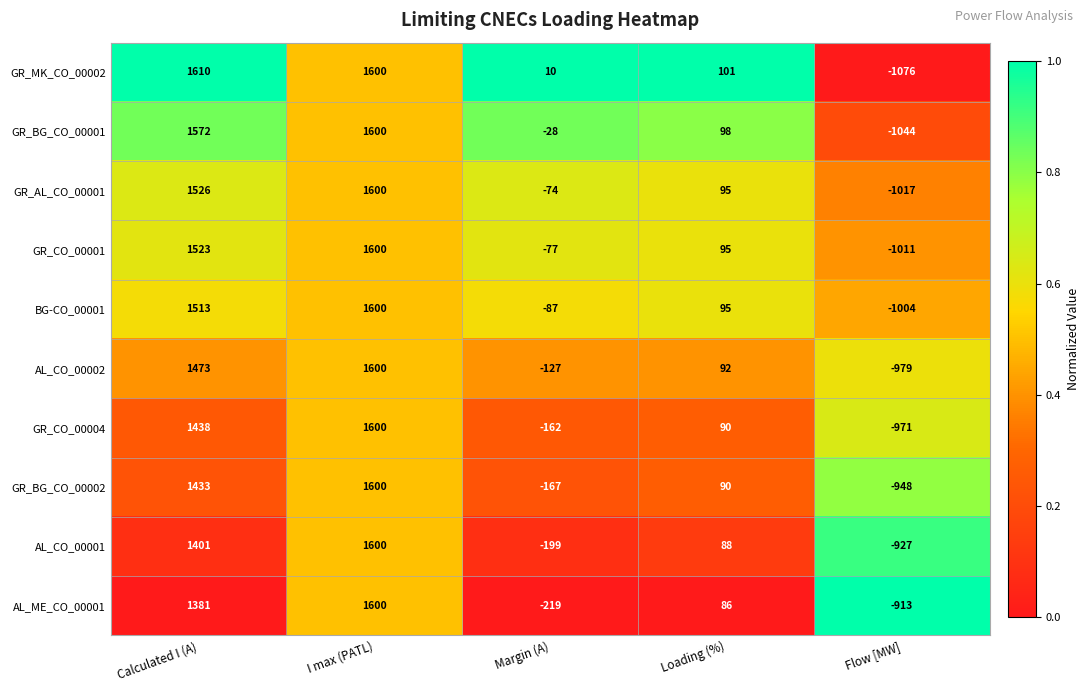

What value does the GR_BG_CO_00002 series have at Margin (A)?

-167